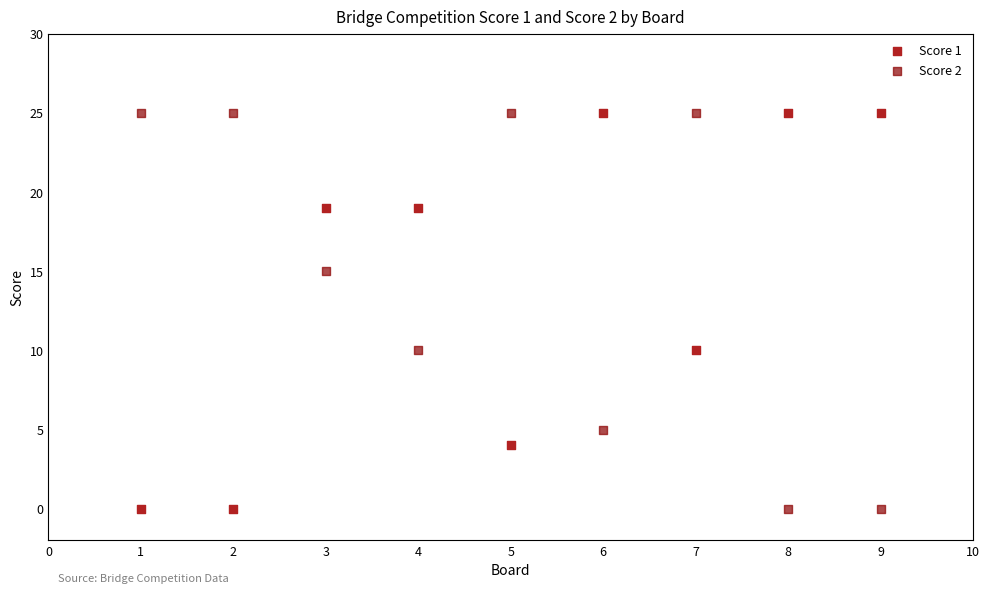

Across all data points, what is the range of X values (max minus min)?

8